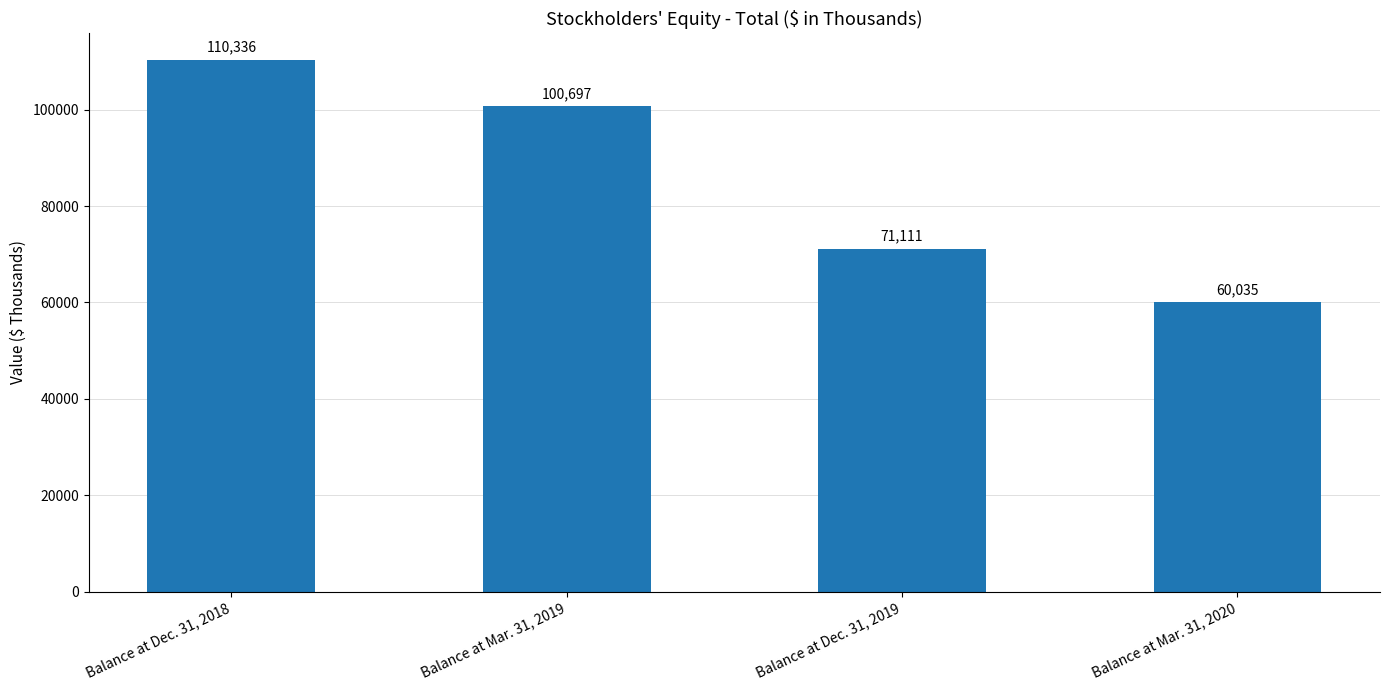

Reading left to right, list all the values displayed in this chart.

110336	100697	71111	60035